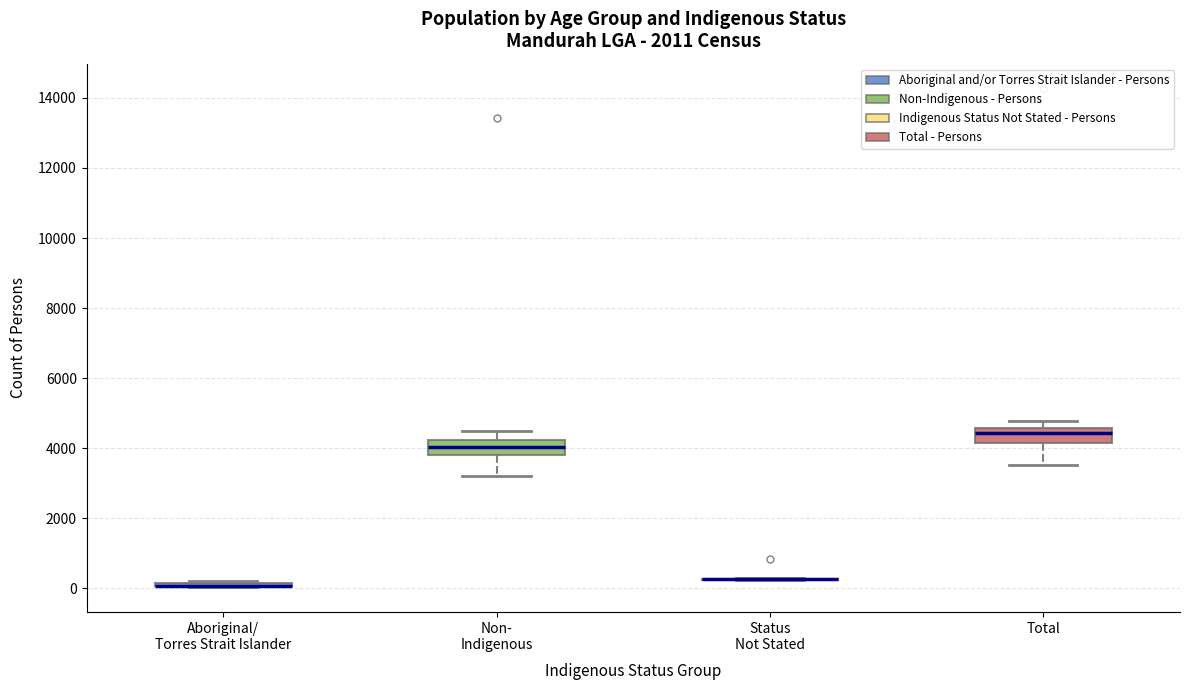

Reading left to right, read every box against the y-axis: the position of its median line, the range the box covers, and the ends of its whiskers. The values are not printed on the chart, so give them approximately, as read against the axis.

Aboriginal/ Torres Strait Islander: box collapsed to a line at 0, whiskers 0 to 200
Non- Indigenous: median 4000, box 3800 to 4200, whiskers 3200 to 4400
Status Not Stated: box collapsed to a line at 200, whiskers 200 to 200
Total: median 4400, box 4200 to 4600, whiskers 3600 to 4800